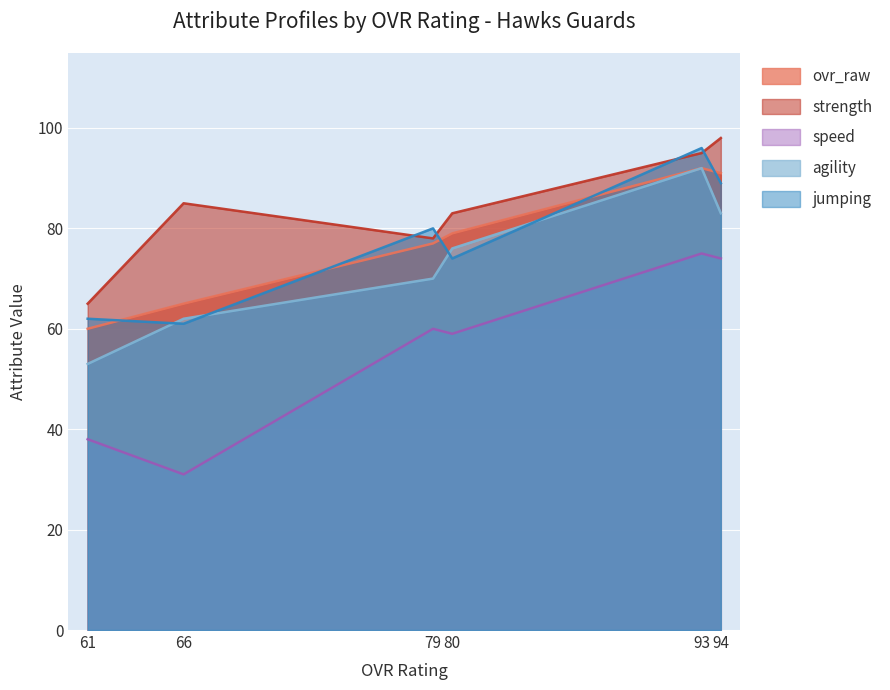

The value of agility at 61 is 85. True or false?

False